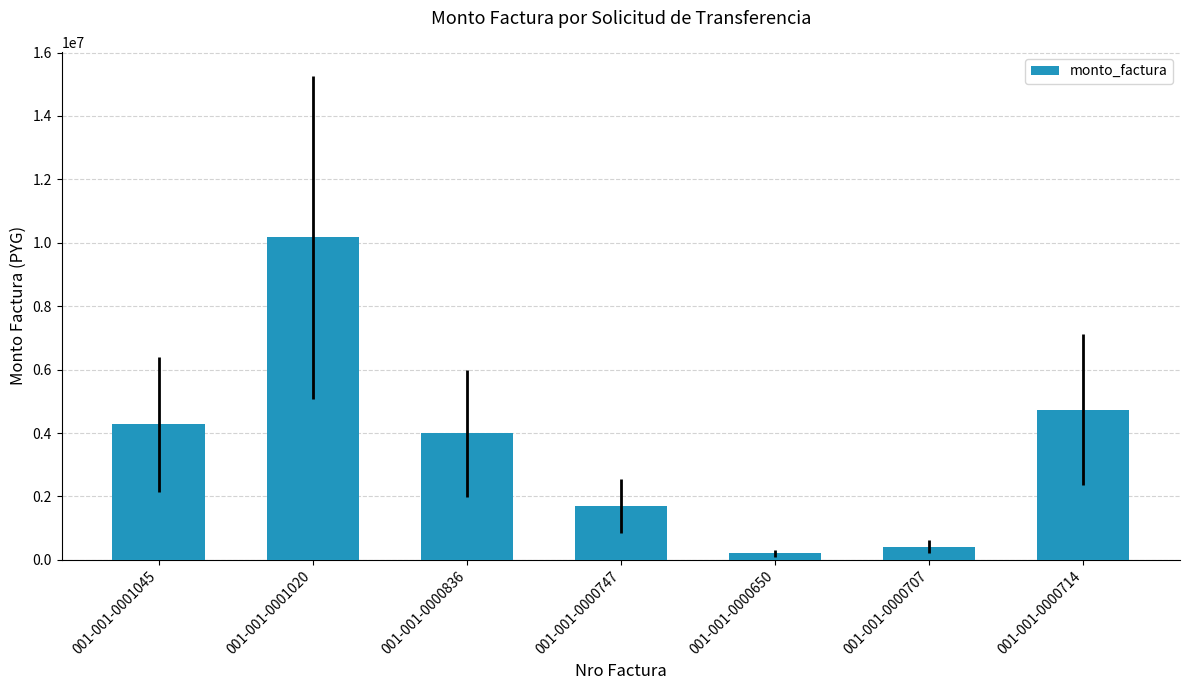

Reading left to right, list all the values displayed in this chart.

001-001-0001045=4274106	001-001-0001020=10173230	001-001-0000836=3993800	001-001-0000747=1692000	001-001-0000650=210180	001-001-0000707=418376	001-001-0000714=4741200